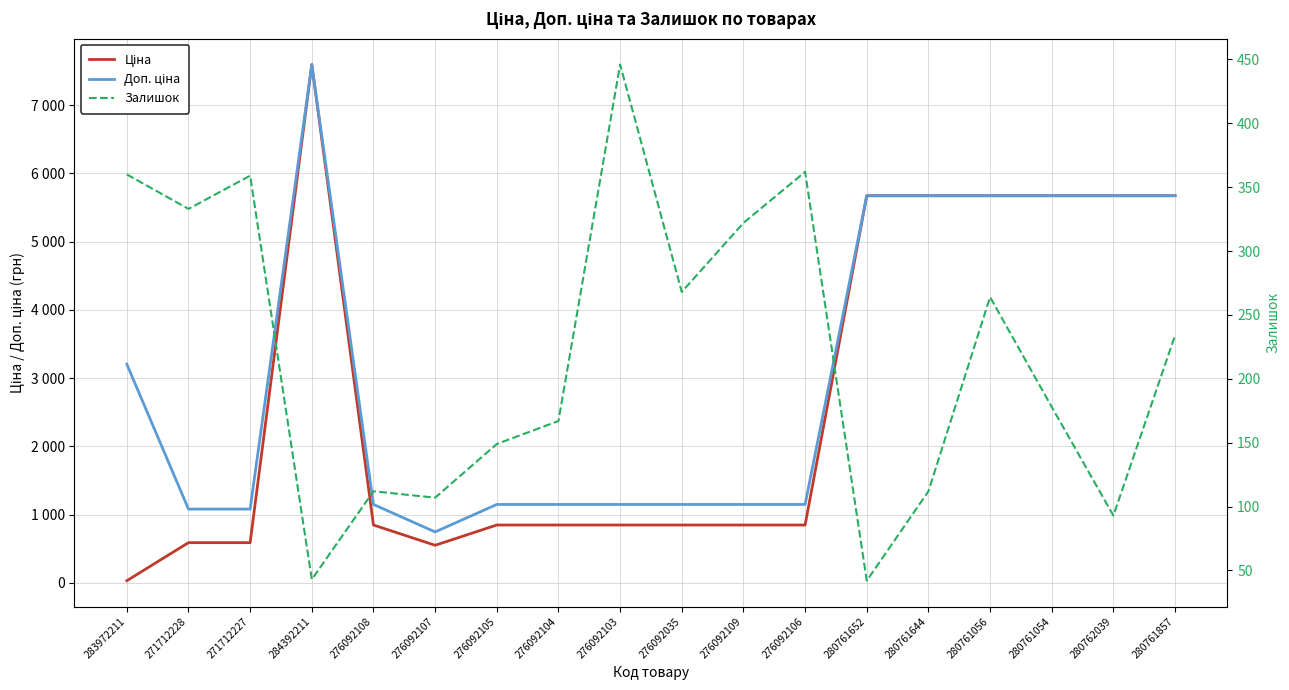

True or false: Ціна and Доп. ціна cross at least once.

False